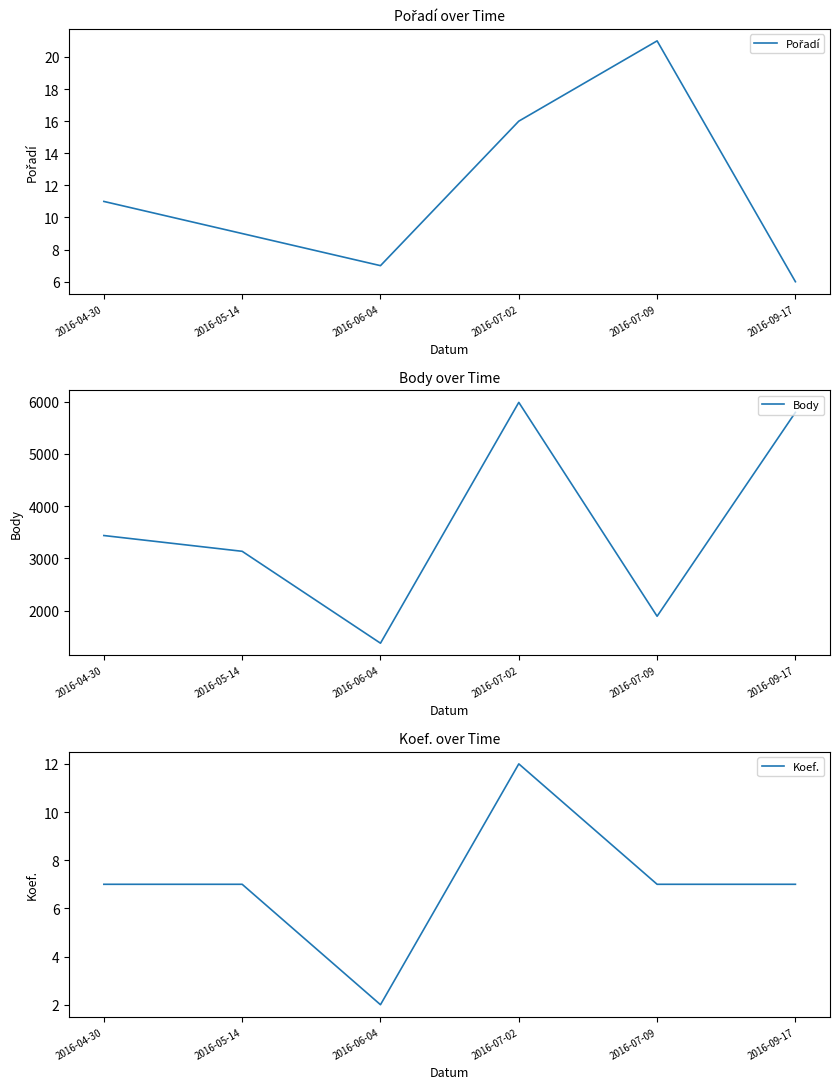

What is the sum of the Pořadí values at 2016-09-17 and 2016-07-02?

22